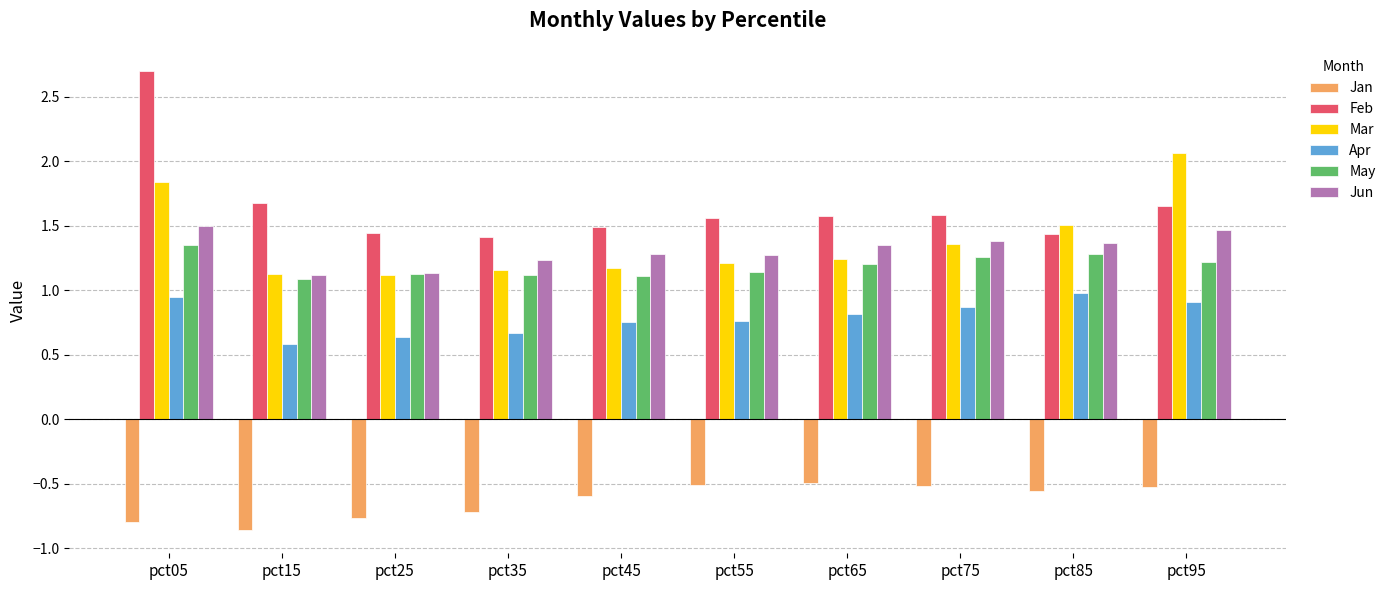

What is the maximum value for Jan?

-0.5